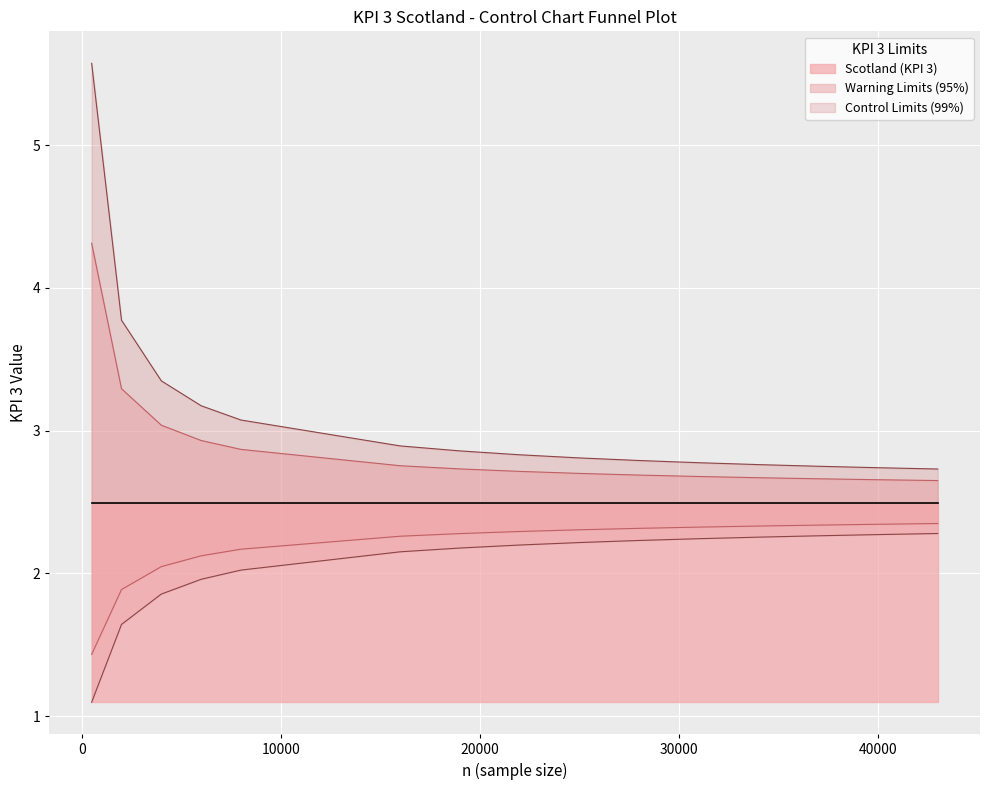

True or false: Upper Warning (95%) and Upper Control (99%) intersect in this chart.

False